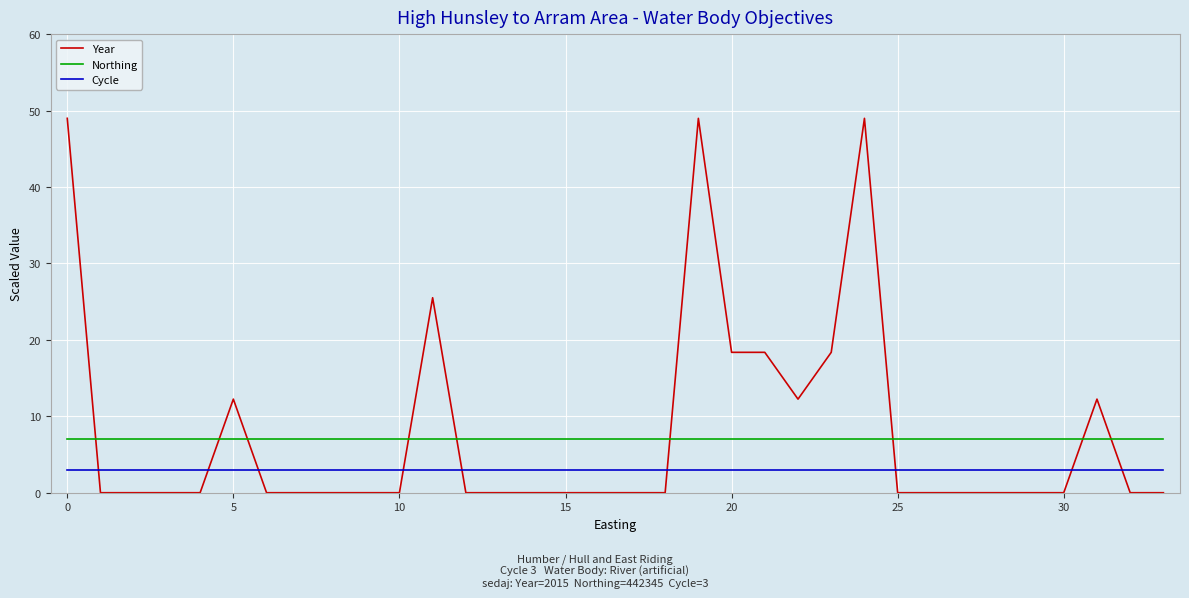

How many intersections are there between Year and Cycle?

9